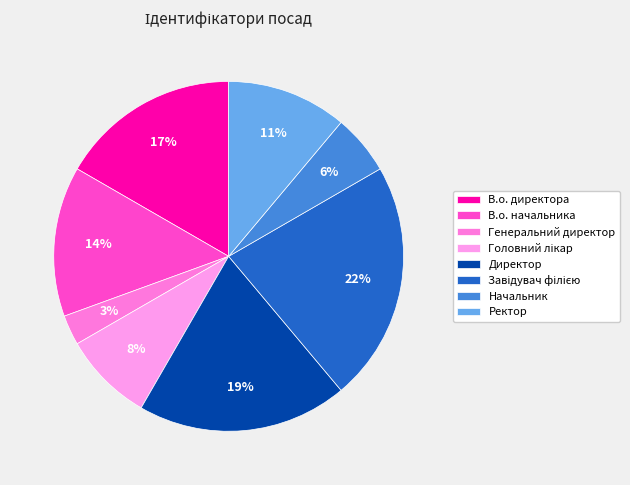

Between В.о. директора and Головний лікар, which is larger?

В.о. директора